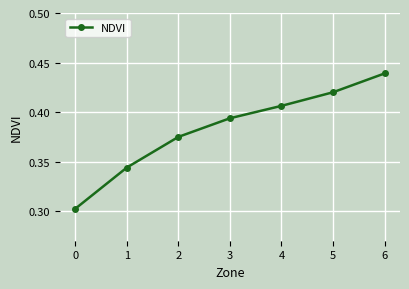

What is the sum of all values?

2.7